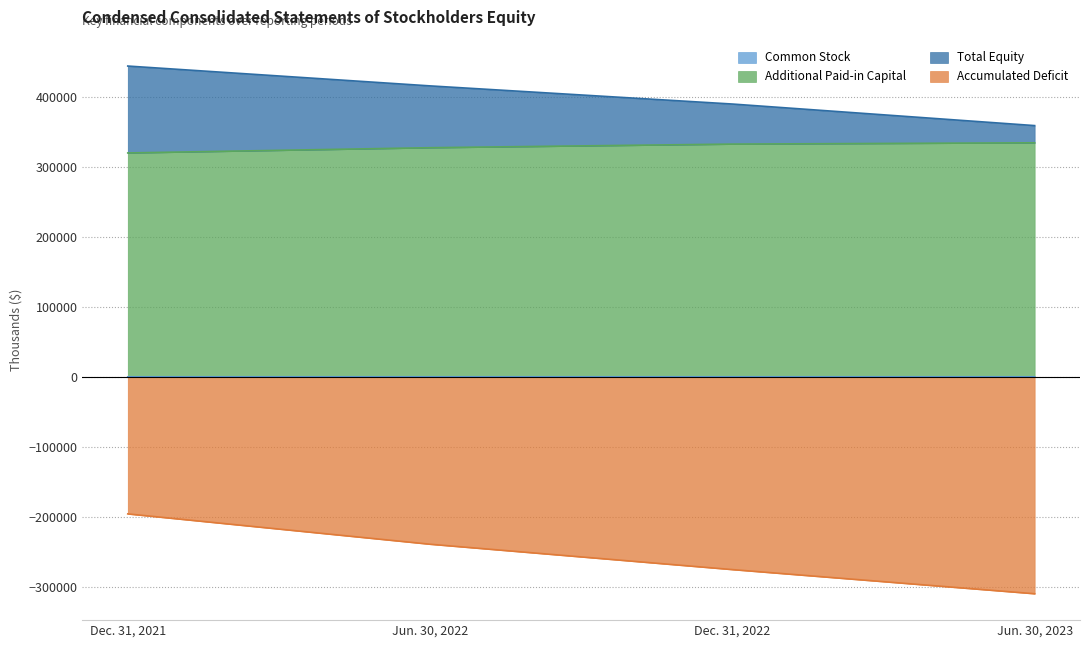

Between Jun. 30, 2023 and Jun. 30, 2022, which is larger?

Jun. 30, 2023